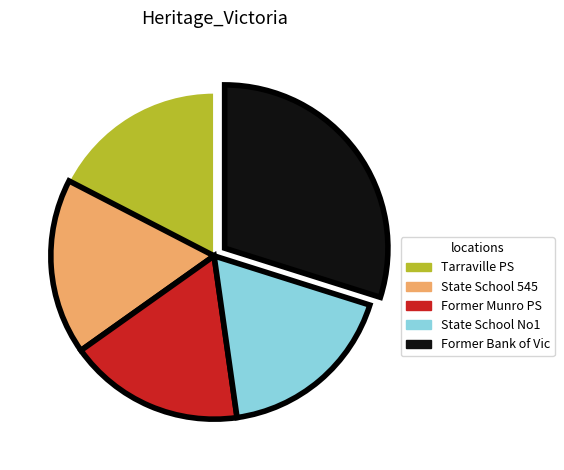

How many slices are in this pie chart?

5